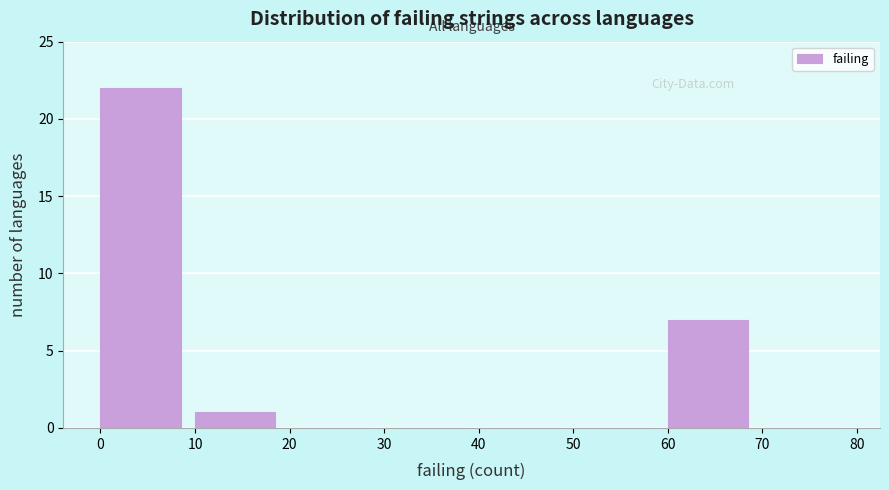

Which range on the x-axis has the tallest bar?

0 to 10